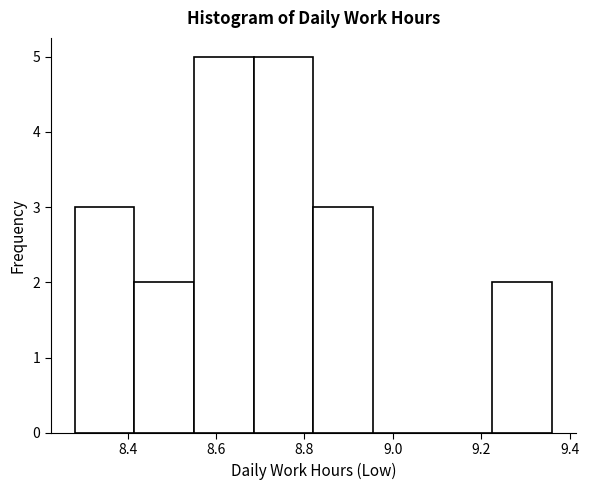

Reading left to right, transcribe this chart: for each bar, give the range it covers on the x-axis and its height. Neither the bar edges nor the heights are printed on the chart, so give them approximately, as read against the axes.

8.280 to 8.415: 3
8.415 to 8.550: 2
8.550 to 8.685: 5
8.685 to 8.820: 5
8.820 to 8.955: 3
8.955 to 9.090: 0
9.090 to 9.225: 0
9.225 to 9.360: 2